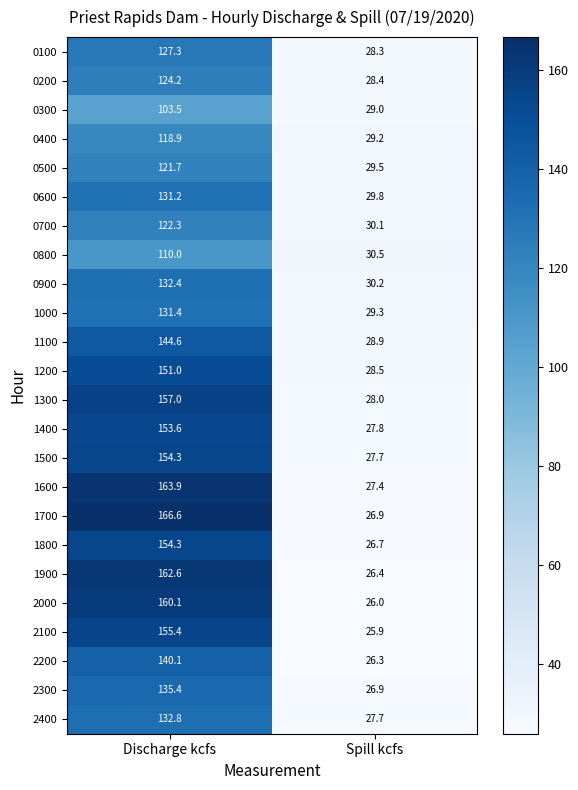

Read the 0700 value at Spill kcfs.

30.1